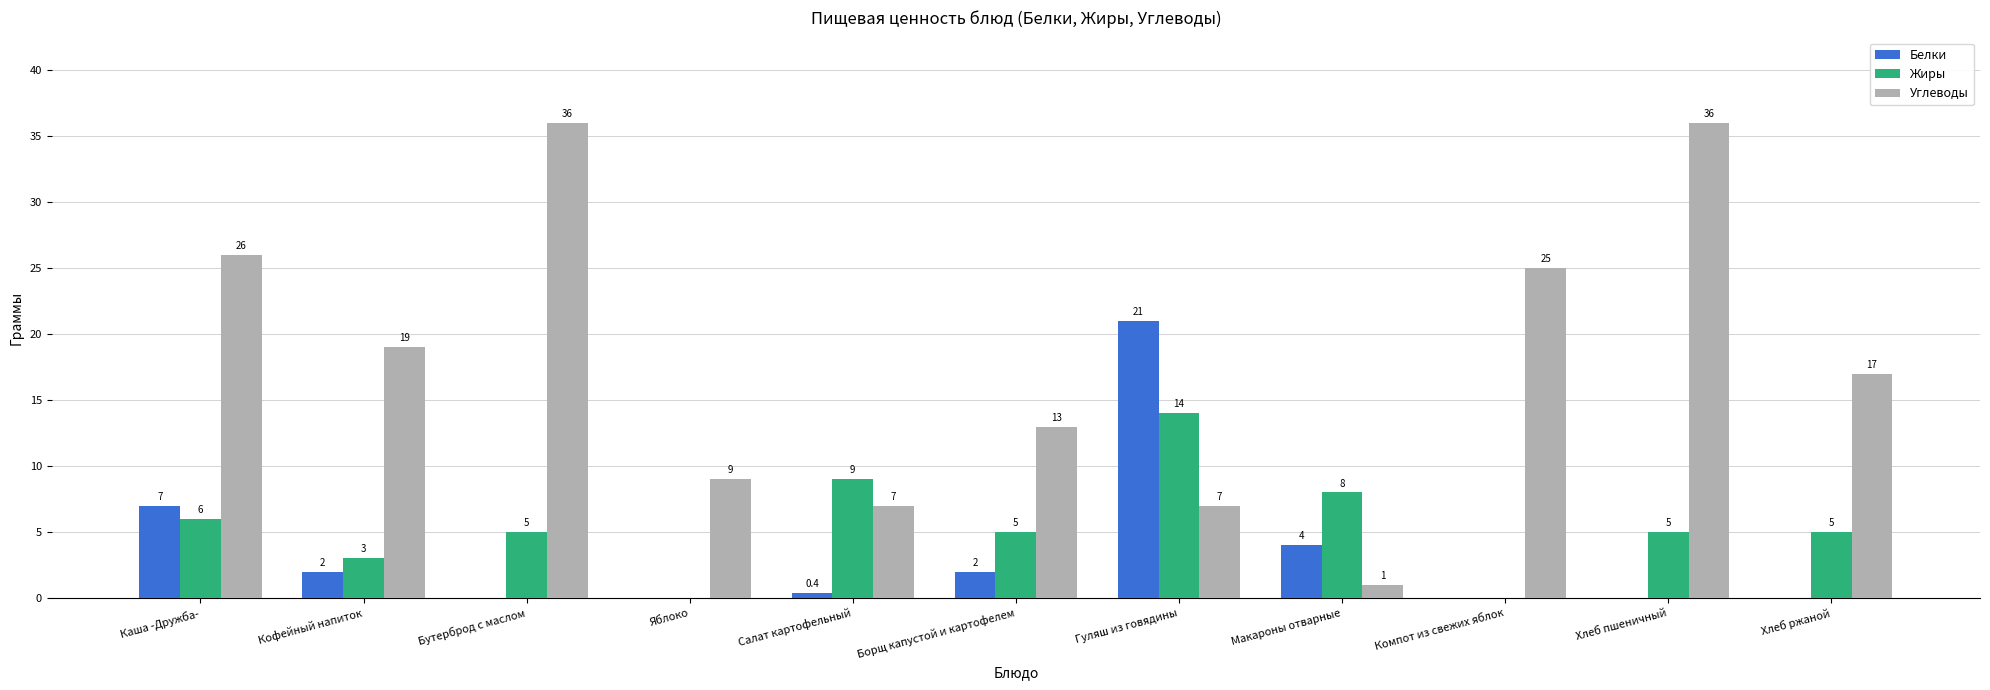

What is the greatest value displayed?

36.0